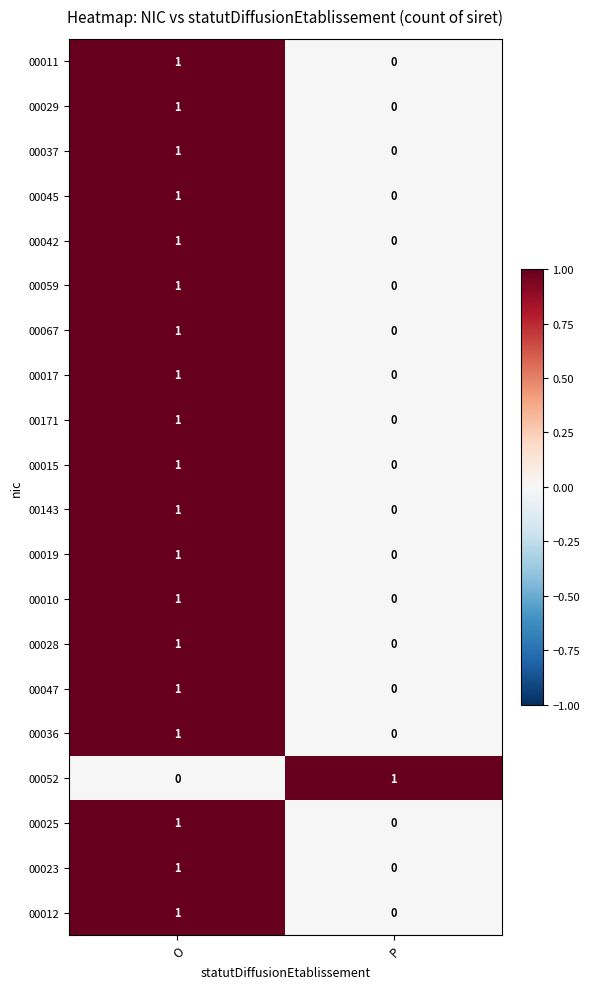

What is the total value across all series at O?

19